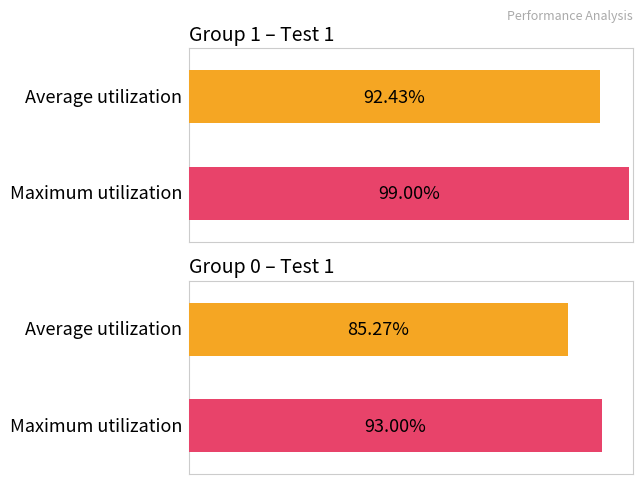

How many groups of bars are there?

2